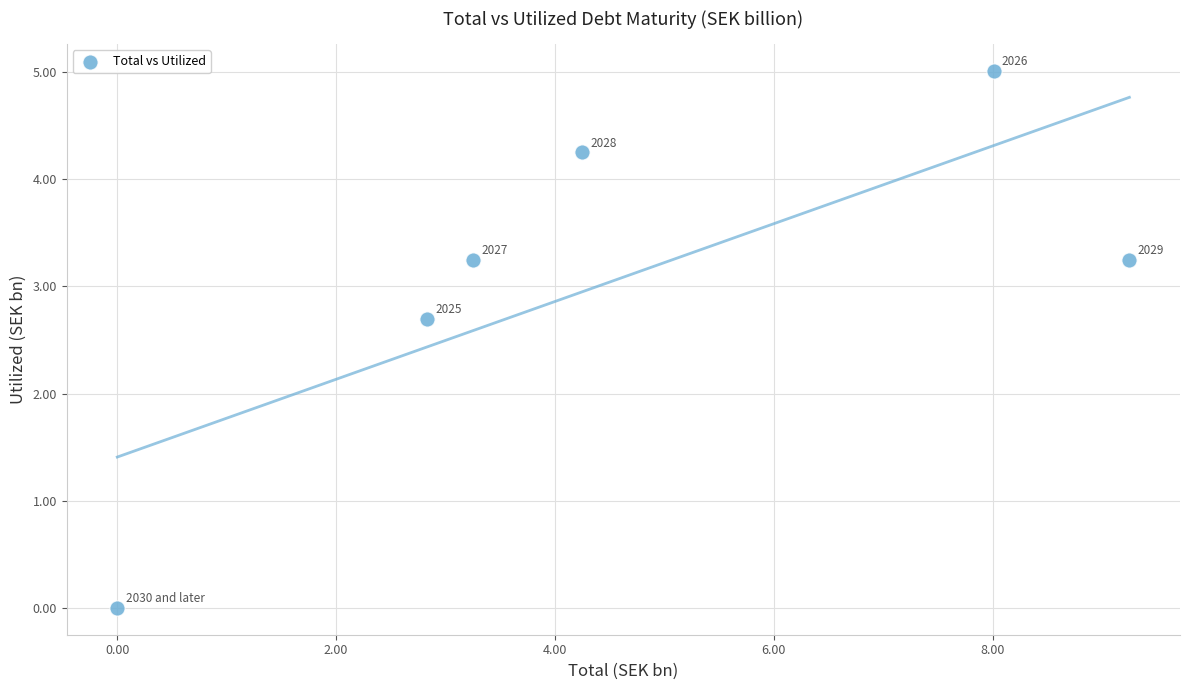

What is the average Y value?

3.1